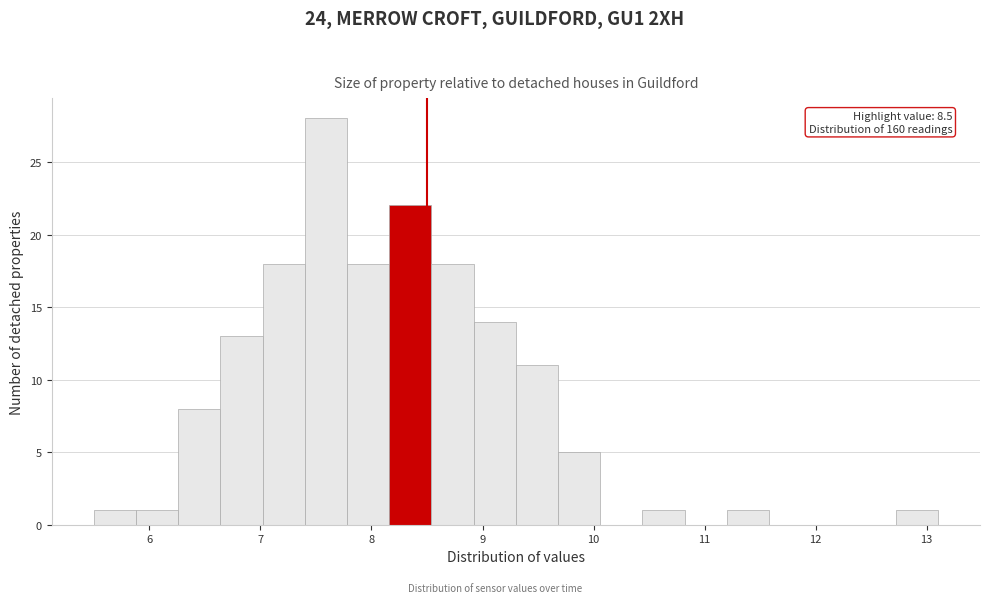

Read against the x-axis, roughly where is the centre of the tallest bar?

7.6